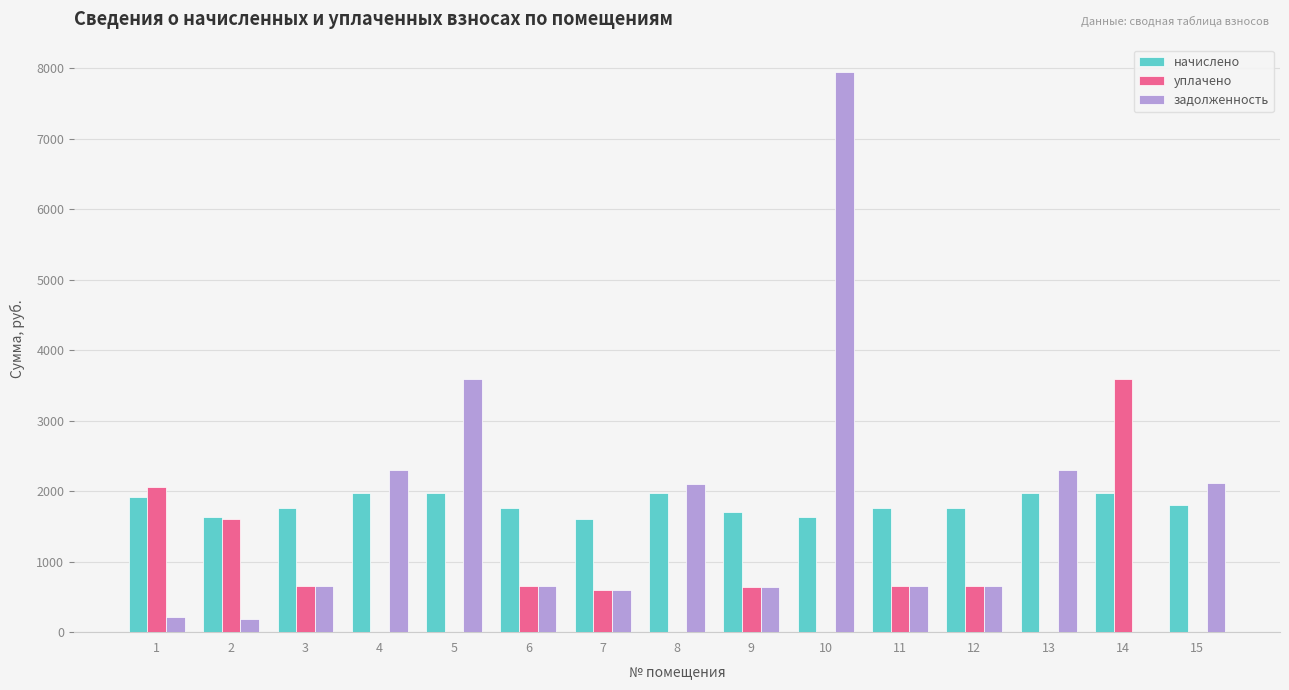

Is it true that начислено equals 602.3 at 7?

False